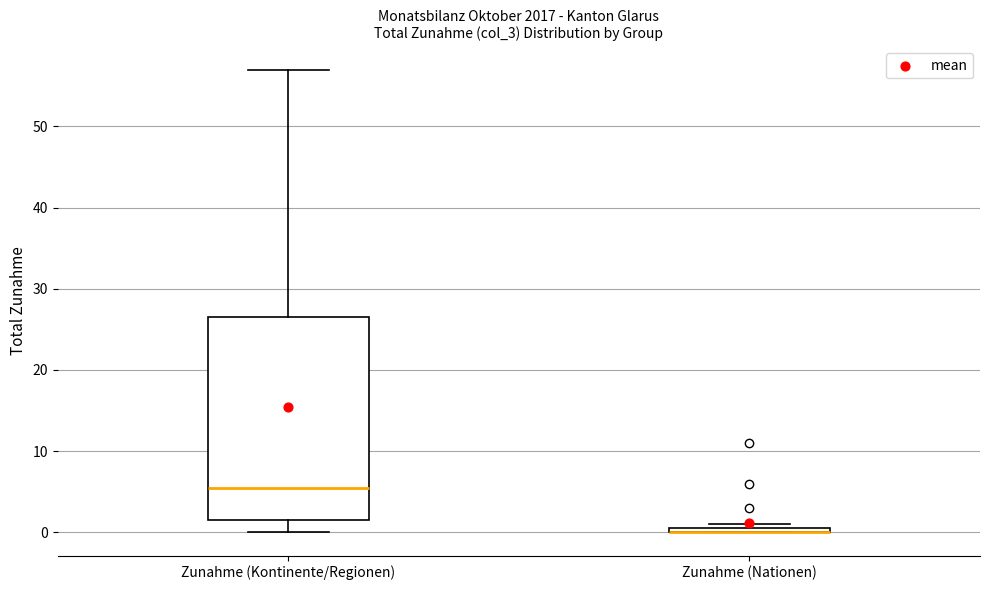

Where does the lower whisker of the box for Zunahme (Kontinente/Regionen) end on the y-axis? The values are not printed on the chart, so give them approximately, as read against the axis.

0